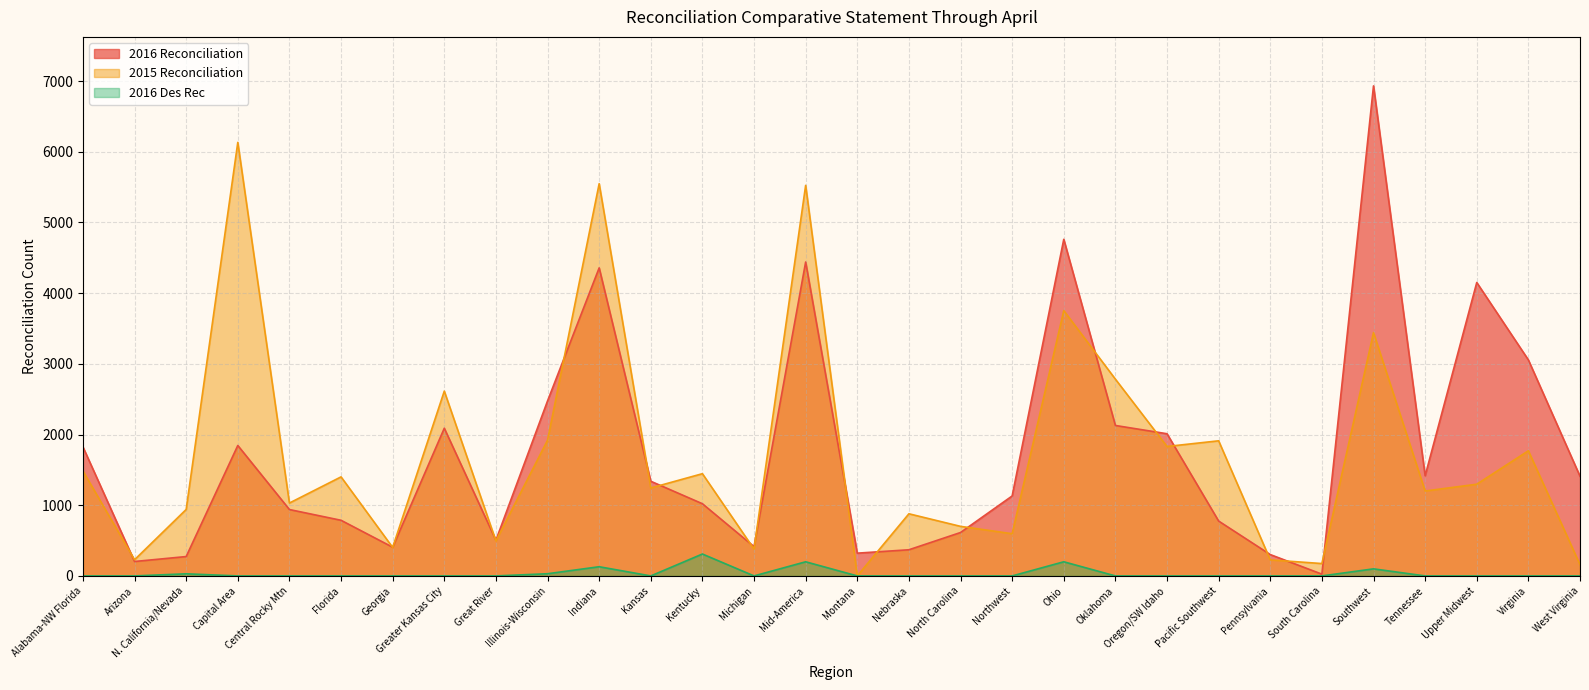

Reading left to right, extract all data points from this chart.

2016 Reconciliation: 1825	204	274	1845	939	787	406	2089	505	2475	4357	1339	1021	414	4440	322	370	614	1131	4761	2128	2011	776	302	25	6931	1417	4150	3055	1410
2015 Reconciliation: 1485	229	940	6132	1031	1401	403	2614	495	1919	5548	1244	1446	379	5524	0	879	701	597	3753	2783	1831	1911	227	175	3441	1201	1297	1770	159
2016 Des Rec: 0	0	30	0	0	0	0	0	0	31	130	0	310	0	200	0	0	0	0	200	0	0	0	0	0	100	0	0	0	0